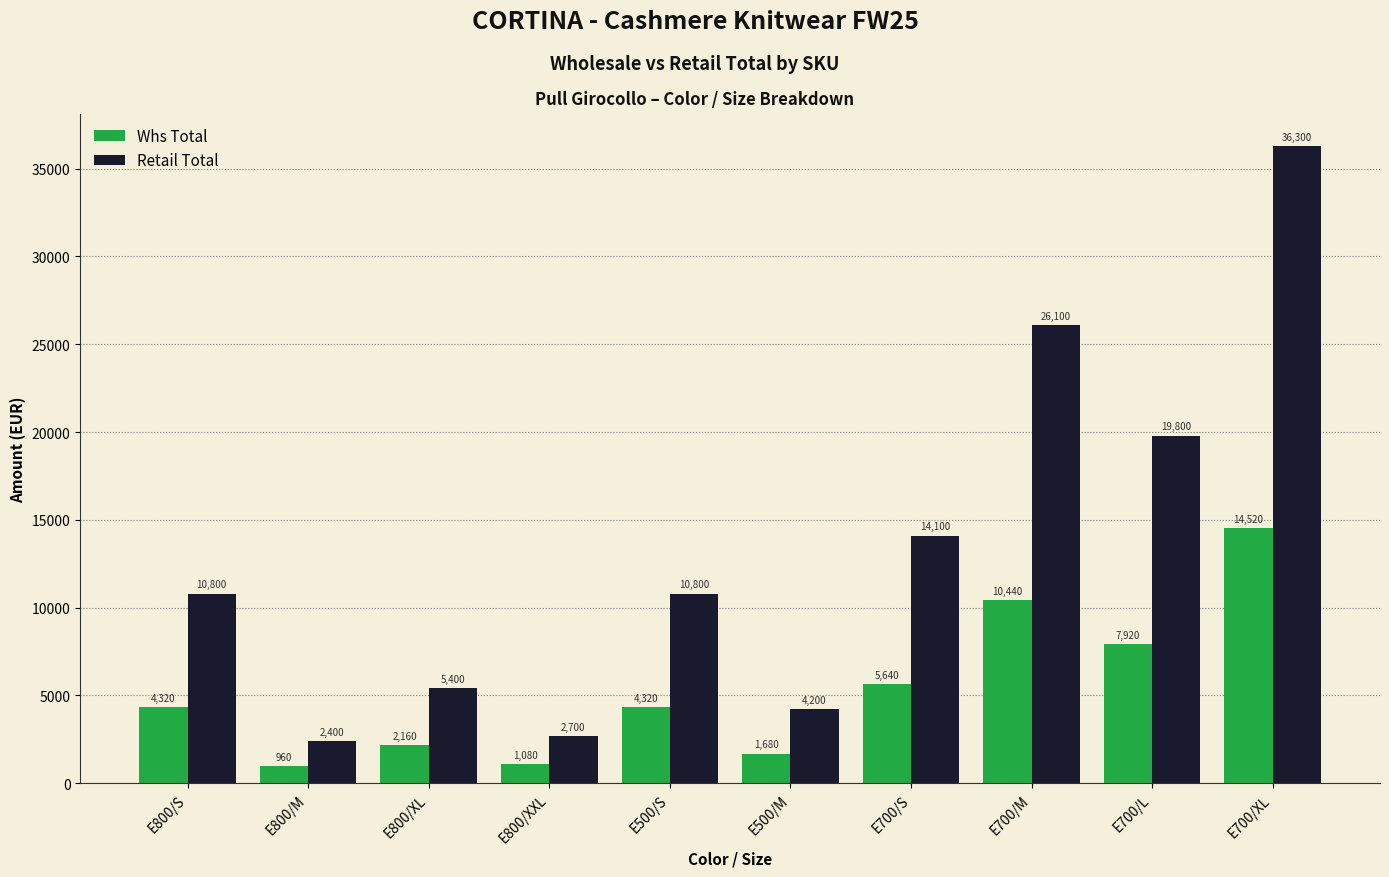

Which series has the largest total across all categories?

Retail Total